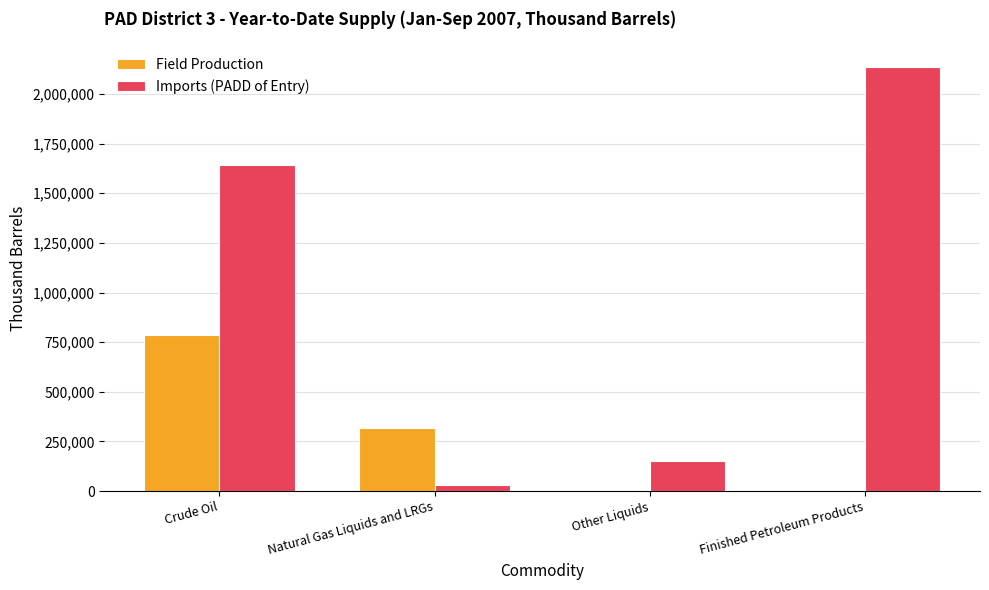

Where is Field Production nearest to the value 394069?

Natural Gas Liquids and LRGs